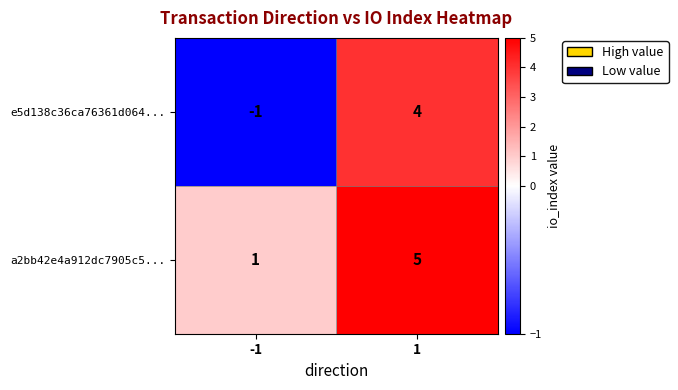

Which series has the largest range (max minus min)?

e5d138c36ca76361d064...